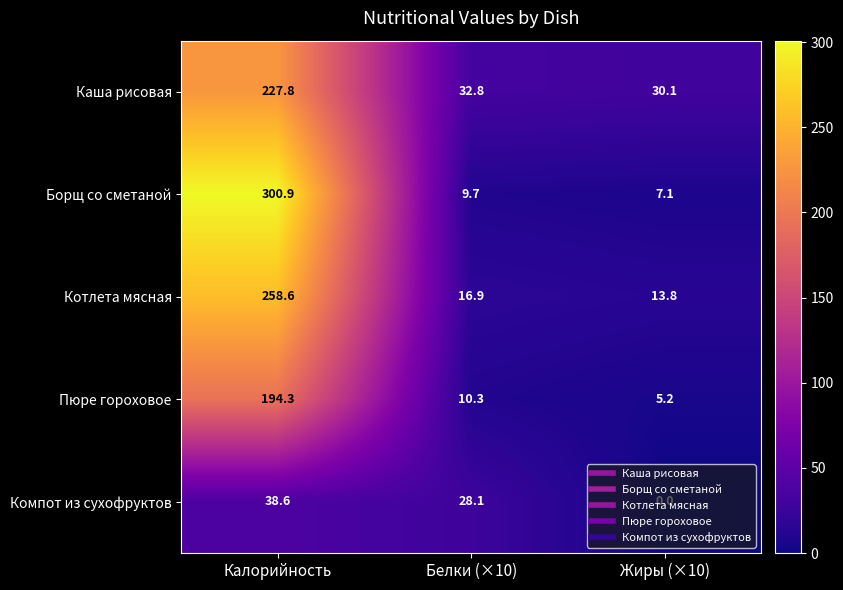

Read the Борщ со сметаной value at Калорийность.

300.9